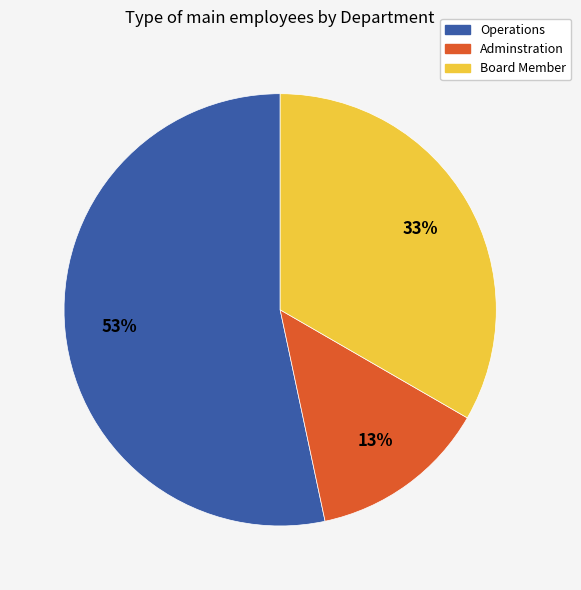

Count the number of slices in the pie.

3